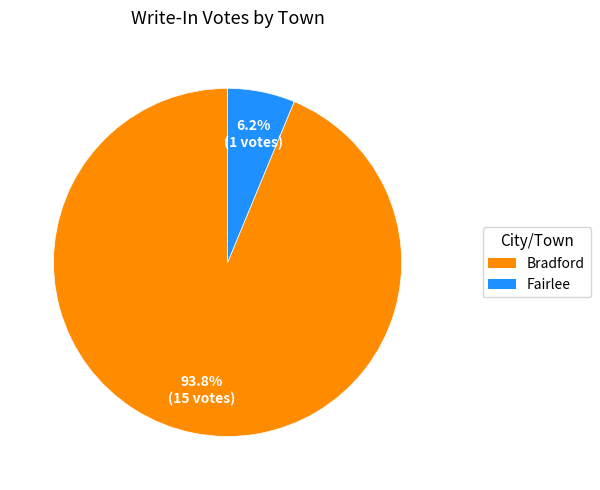

The Fairlee slice represents 1% of the pie. True or false?

False